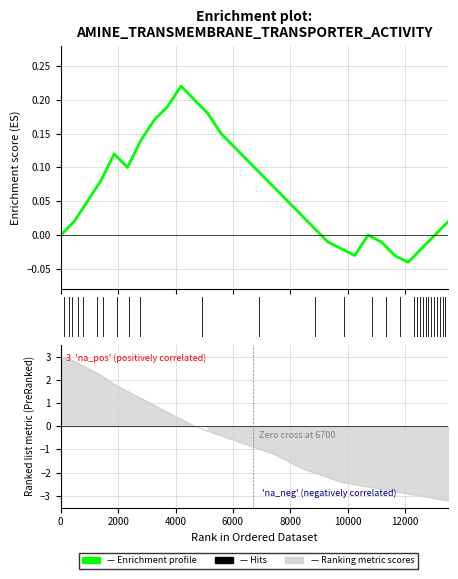

Which series has the largest total across all categories?

Enrichment profile